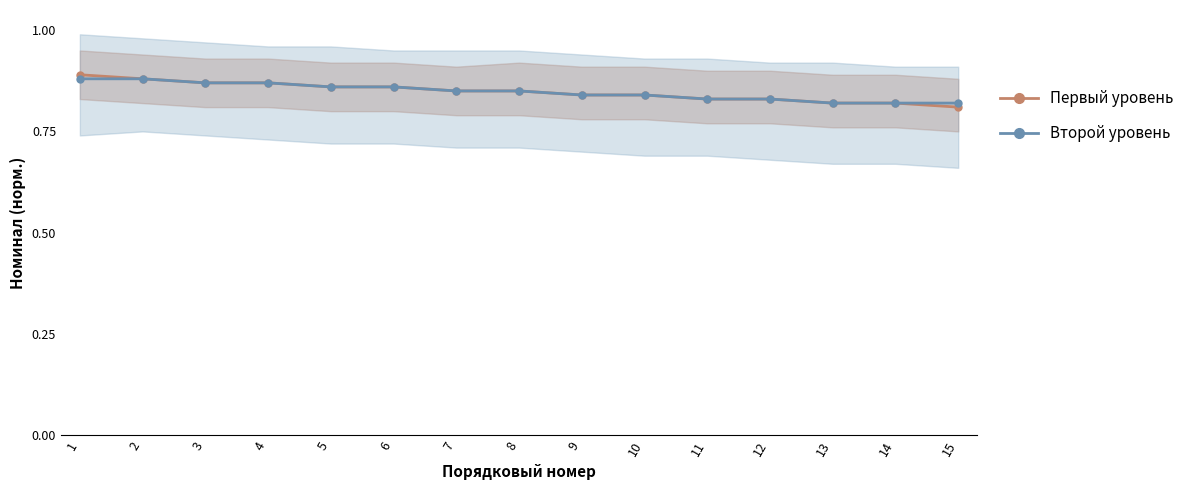

How many distinct data groups are displayed?

2